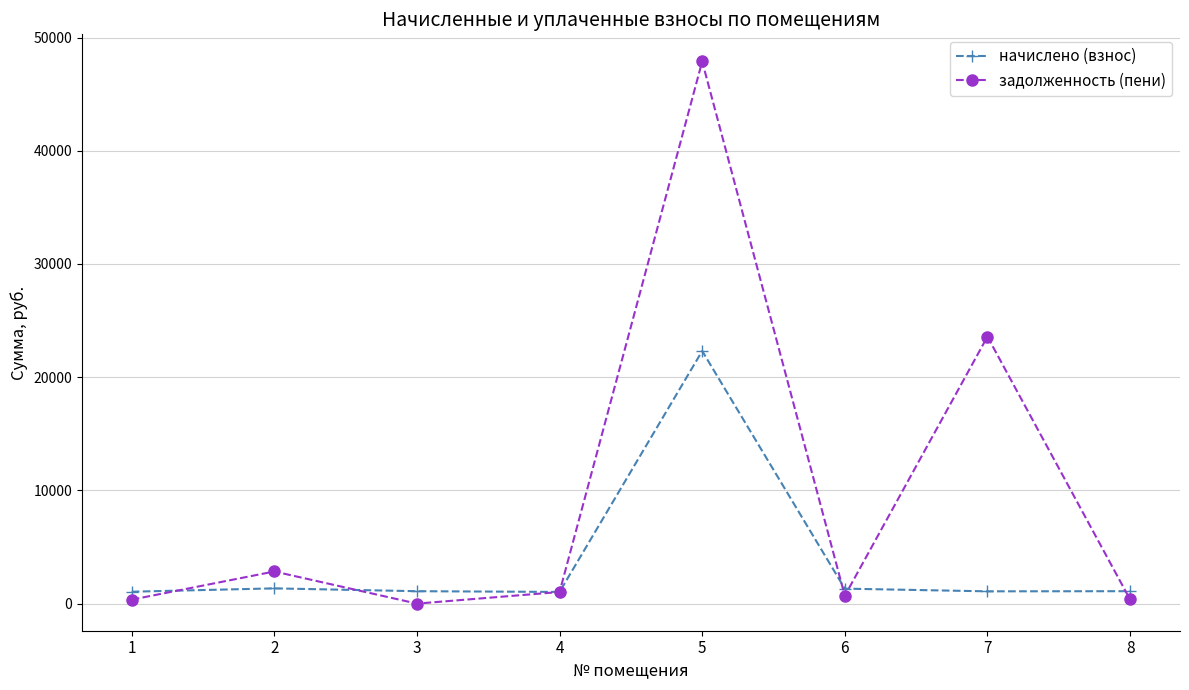

What is the sum of the задолженность (пени) values at 3 and 7?

23583.1